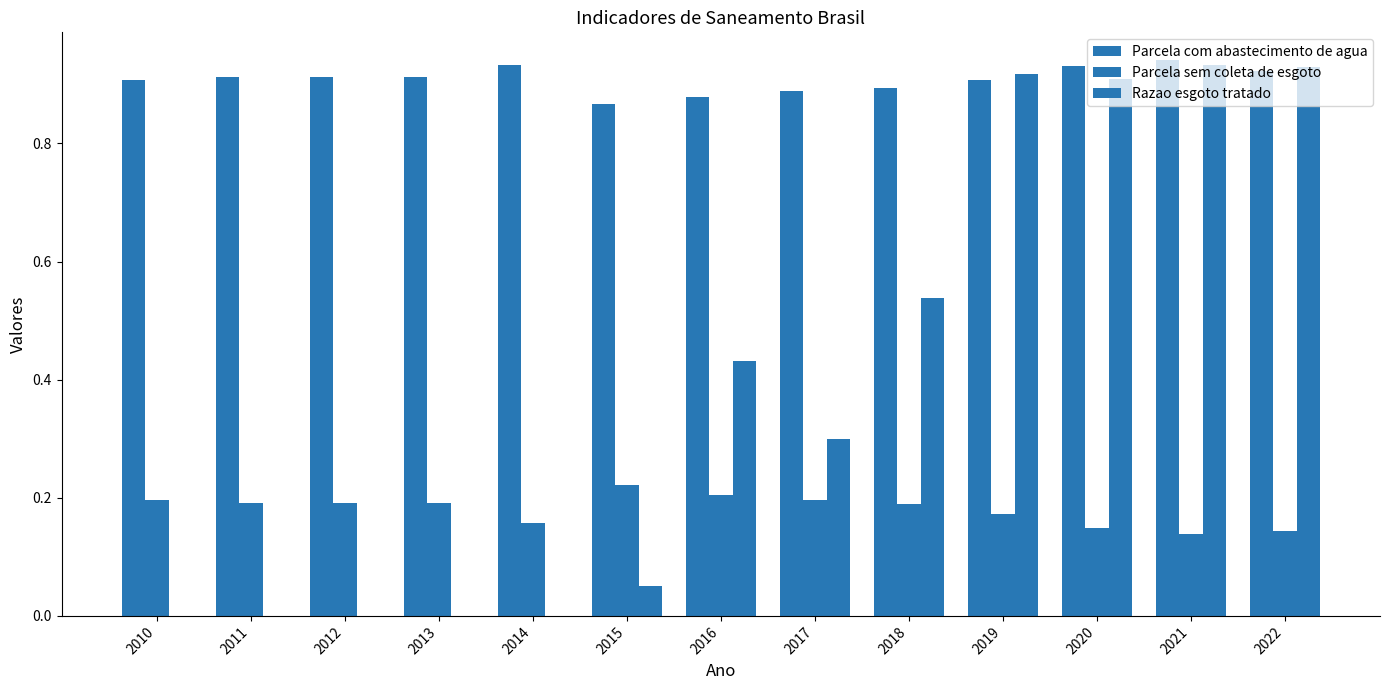

At how many categories does at least one series exceed 0?

13